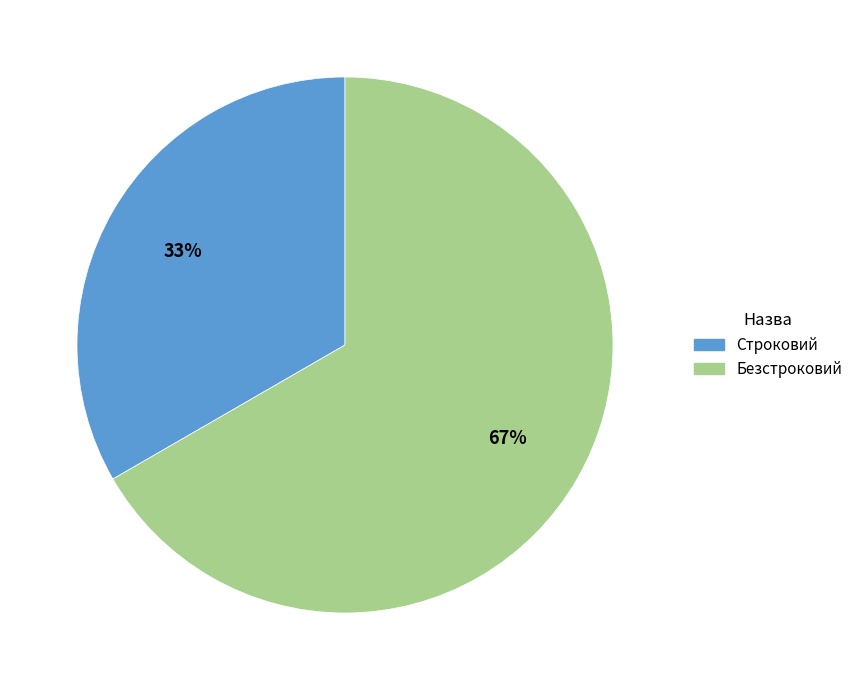

What is the ratio of the value at Безстроковий to the value at Строковий?

2.0